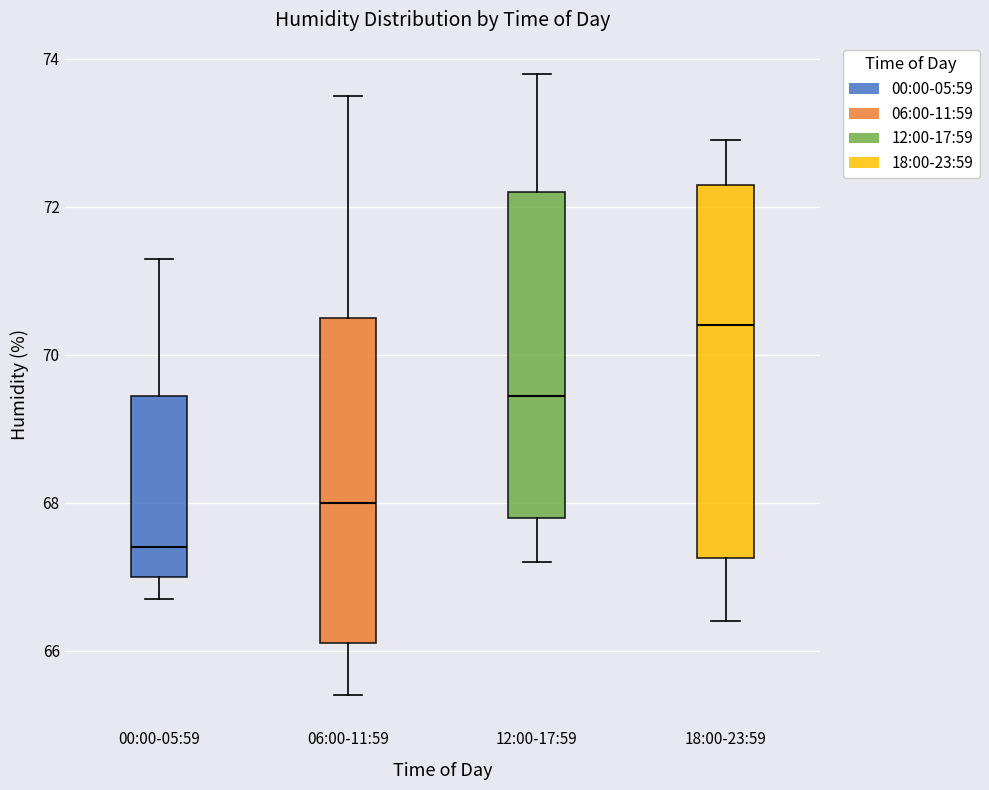

Where does the upper whisker of the box for 12:00-17:59 end on the y-axis? The values are not printed on the chart, so give them approximately, as read against the axis.

73.8